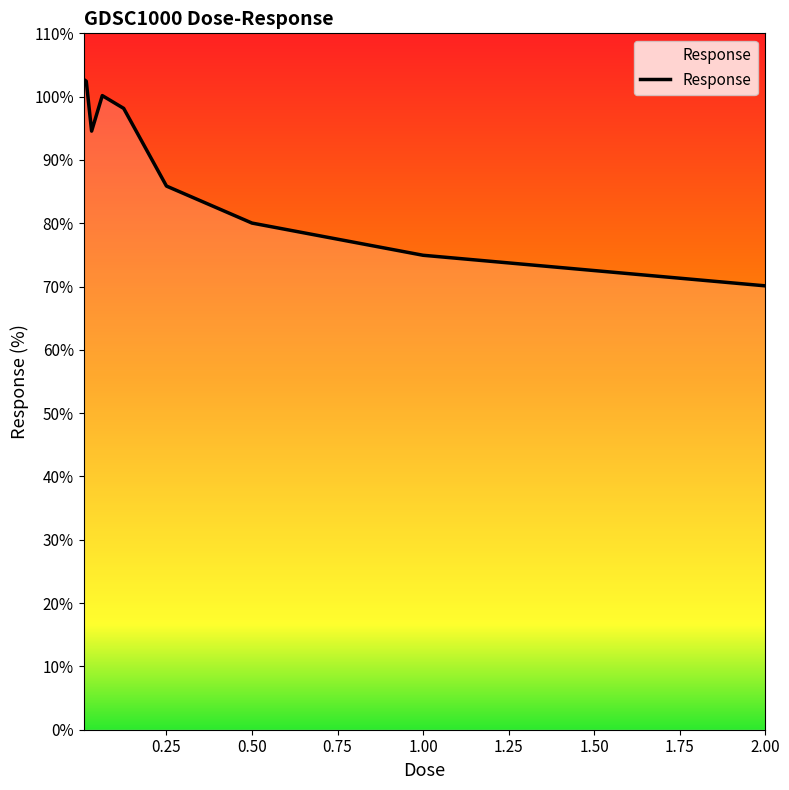

What is the maximum value shown in the chart?

102.7